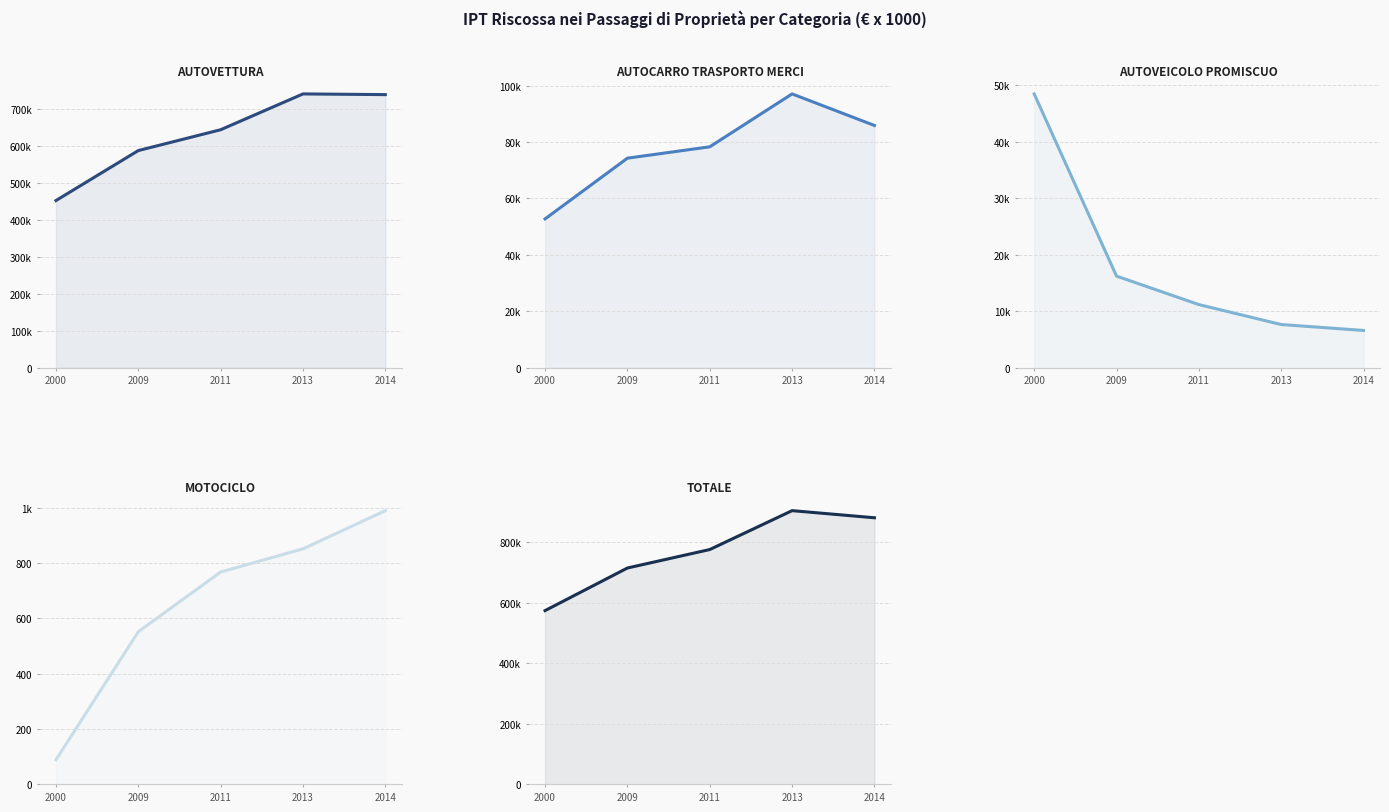

Where does the AUTOCARRO TRASPORTO MERCI series first go above 78279?

2011